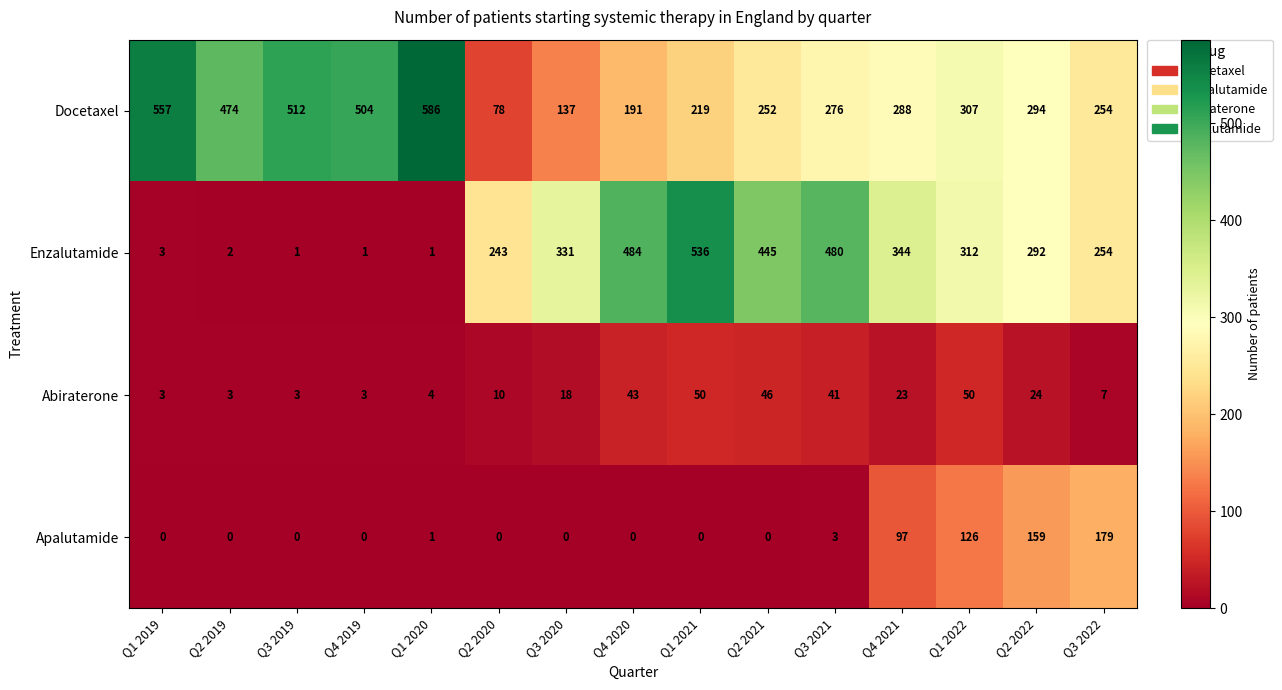

What is the lowest value of the Abiraterone series?

3